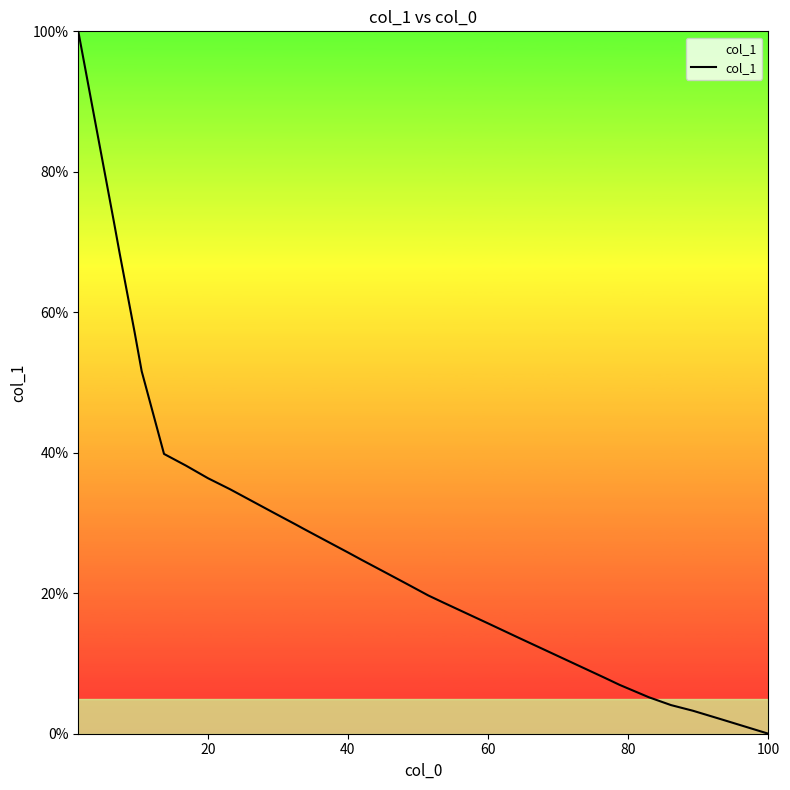

What is the greatest value displayed?

100.0